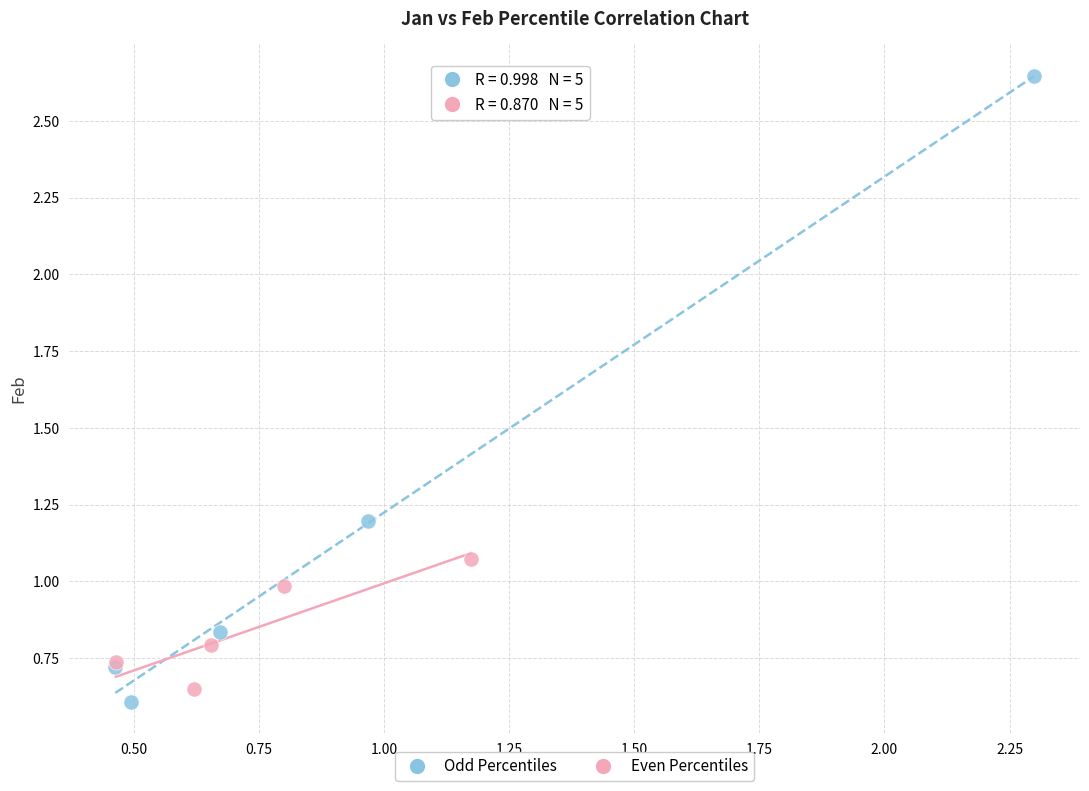

Which series has the largest Y range (max minus min)?

Odd Percentiles